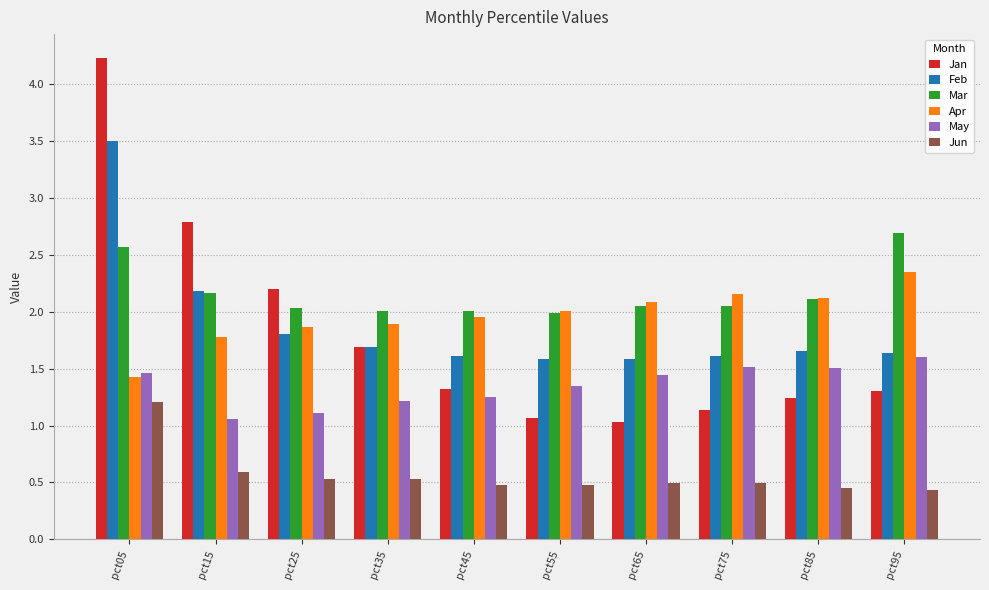

Which series has the widest spread of values?

Jan